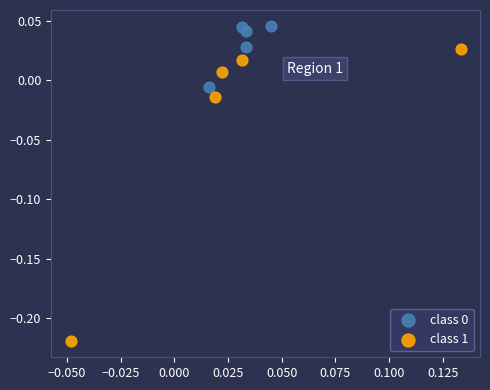

Which series has the largest Y range (max minus min)?

class 1